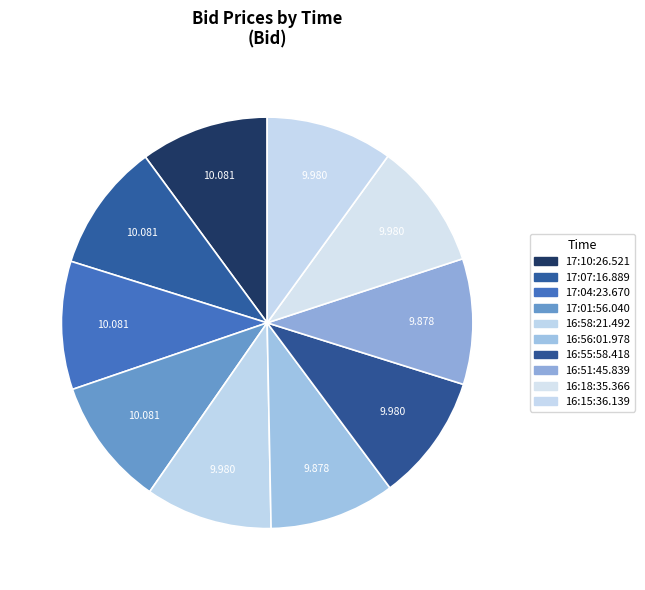

Is there a majority slice in this chart?

No